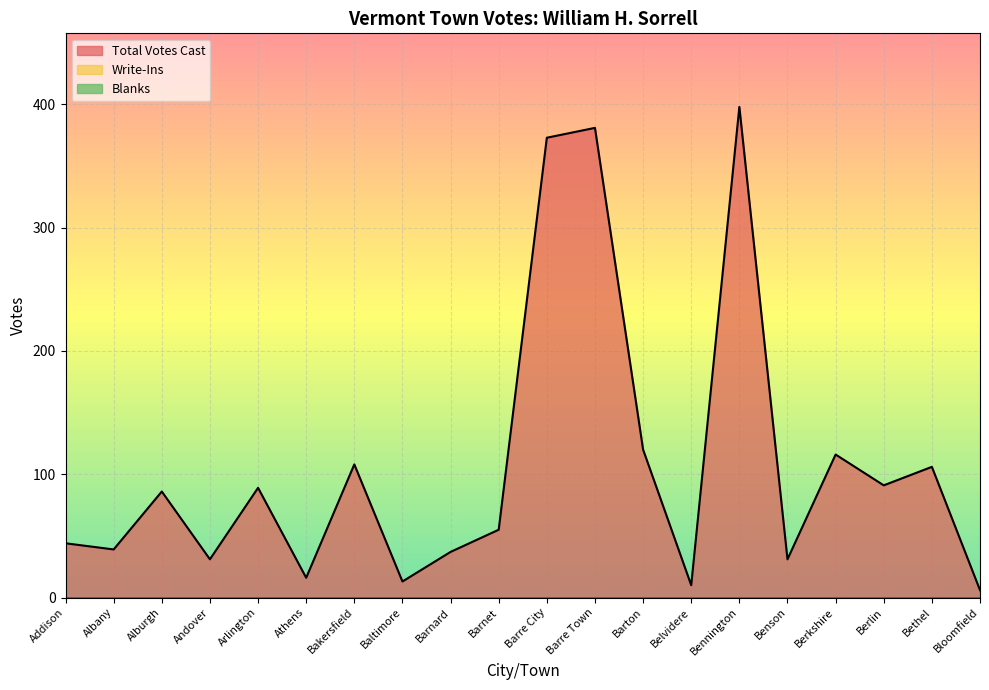

True or false: Total Votes Cast has more than 0 interior local peaks.

True